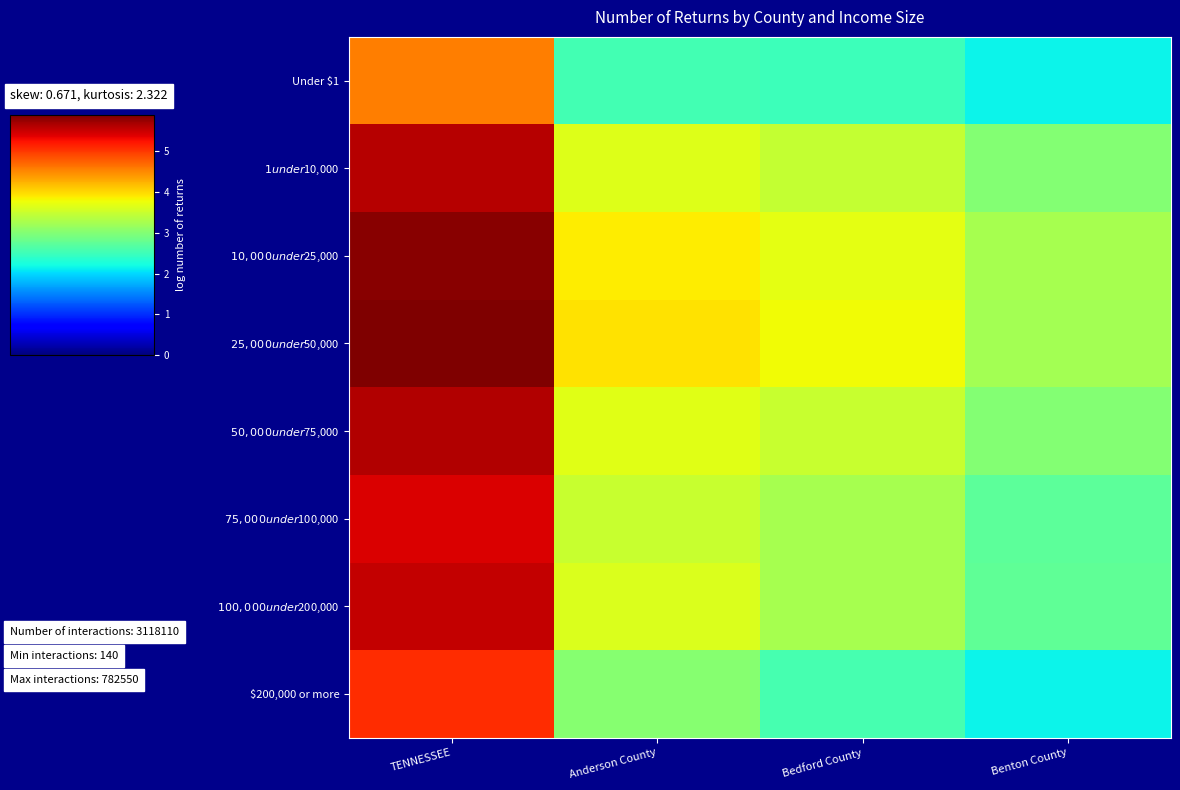

Reading left to right, what are all the values shown in this chart?

Under $1: TENNESSEE=4.6	Anderson County=2.5	Bedford County=2.5	Benton County=2.1
$1 under $10,000: TENNESSEE=5.6	Anderson County=3.7	Bedford County=3.5	Benton County=3.0
$10,000 under $25,000: TENNESSEE=5.8	Anderson County=3.9	Bedford County=3.7	Benton County=3.3
$25,000 under $50,000: TENNESSEE=5.9	Anderson County=3.9	Bedford County=3.8	Benton County=3.2
$50,000 under $75,000: TENNESSEE=5.6	Anderson County=3.7	Bedford County=3.5	Benton County=3.0
$75,000 under $100,000: TENNESSEE=5.4	Anderson County=3.5	Bedford County=3.3	Benton County=2.7
$100,000 under $200,000: TENNESSEE=5.5	Anderson County=3.6	Bedford County=3.2	Benton County=2.7
$200,000 or more: TENNESSEE=5.1	Anderson County=3.0	Bedford County=2.6	Benton County=2.1